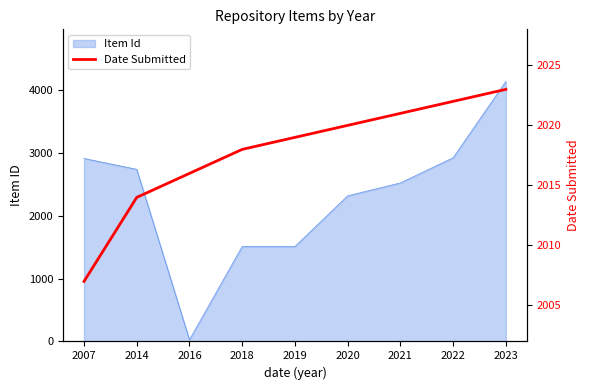

Is it true that Item Id equals 1510 at 2018?

True